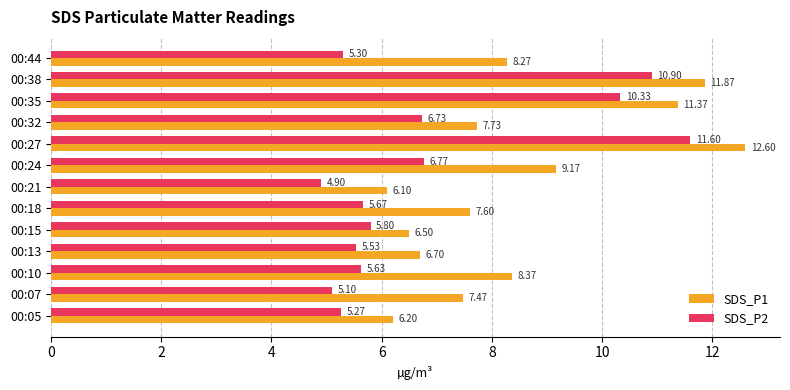

Rank the series by their average value, from lowest to highest.

SDS_P2, SDS_P1